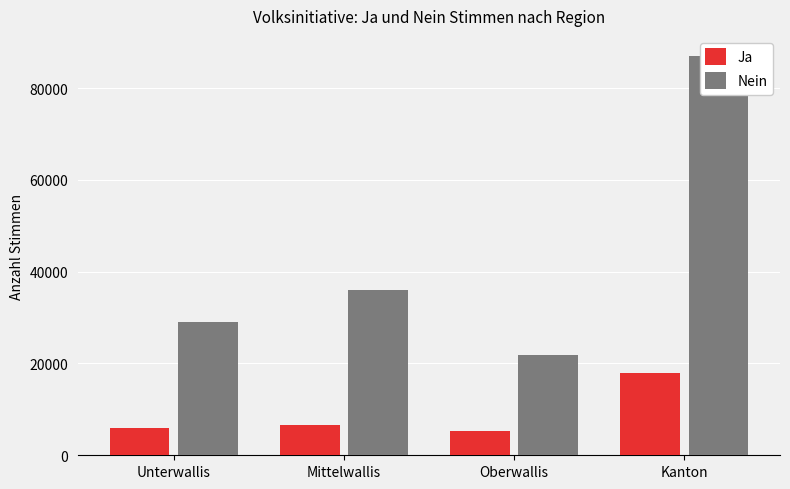

What is the approximate value of Nein at Mittelwallis, to the nearest 10?

36020